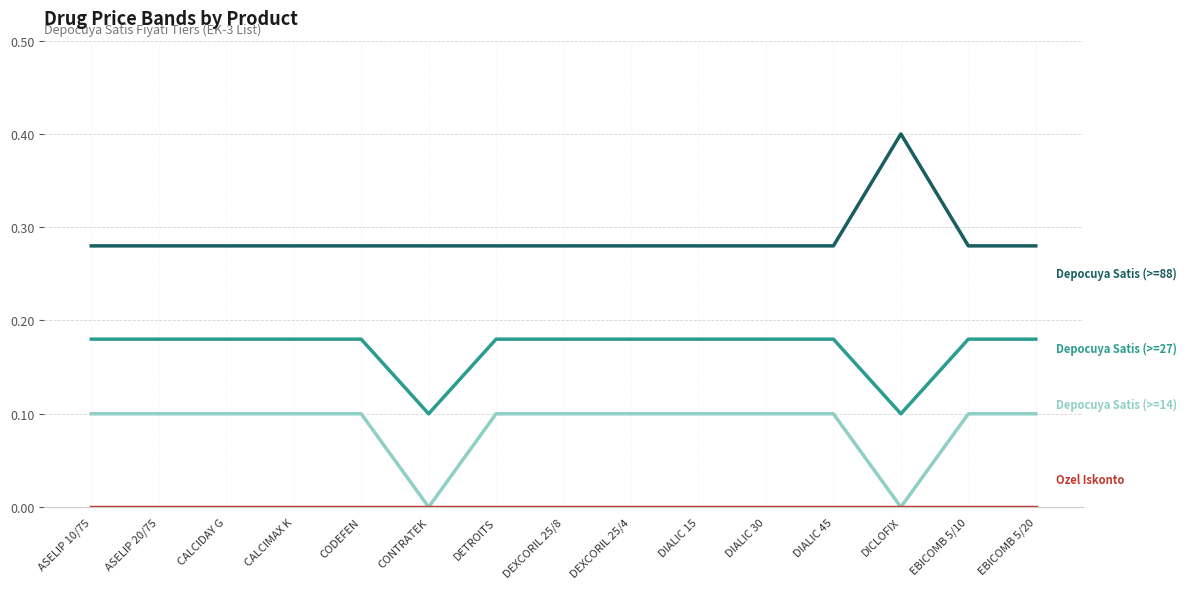

What is the maximum value shown in the chart?

0.4